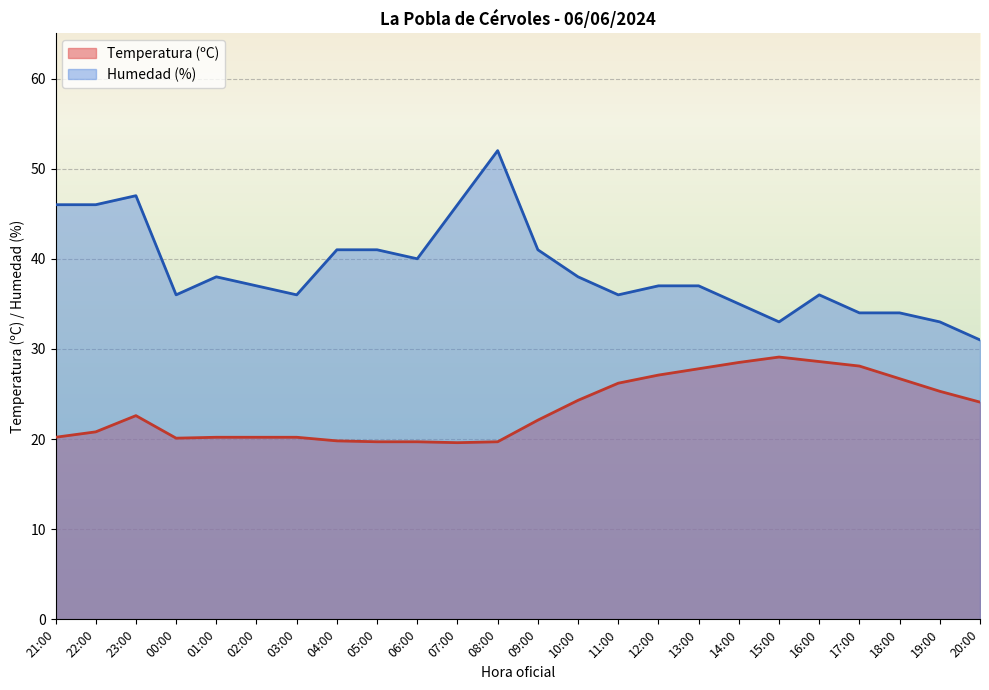

Which series changed the most between 07:00 and 10:00?

Humedad (%)